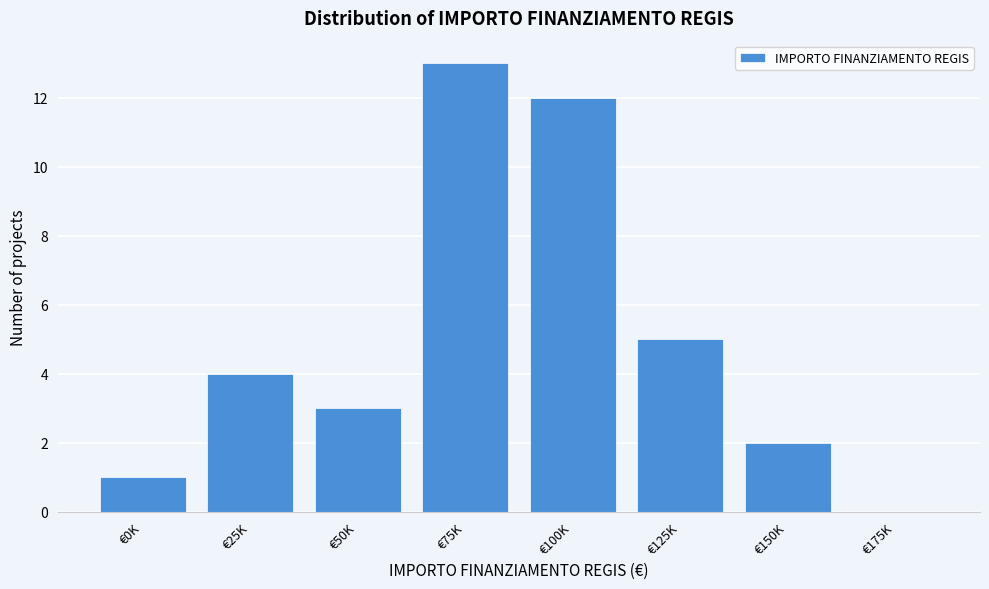

Reading left to right, extract all data points from this chart.

€0K=1	€25K=4	€50K=3	€75K=13	€100K=12	€125K=5	€150K=2	€175K=0